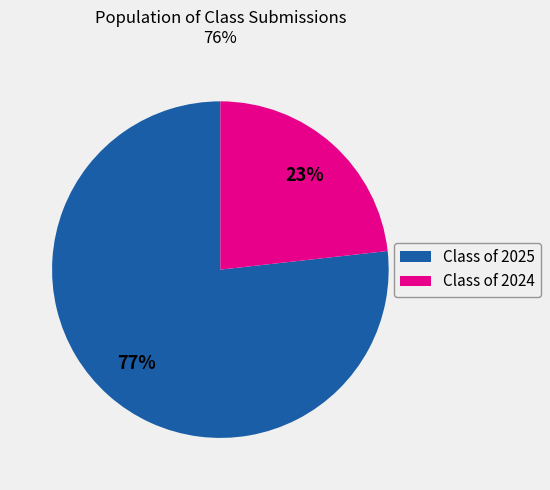

How many segments does this pie chart have?

2